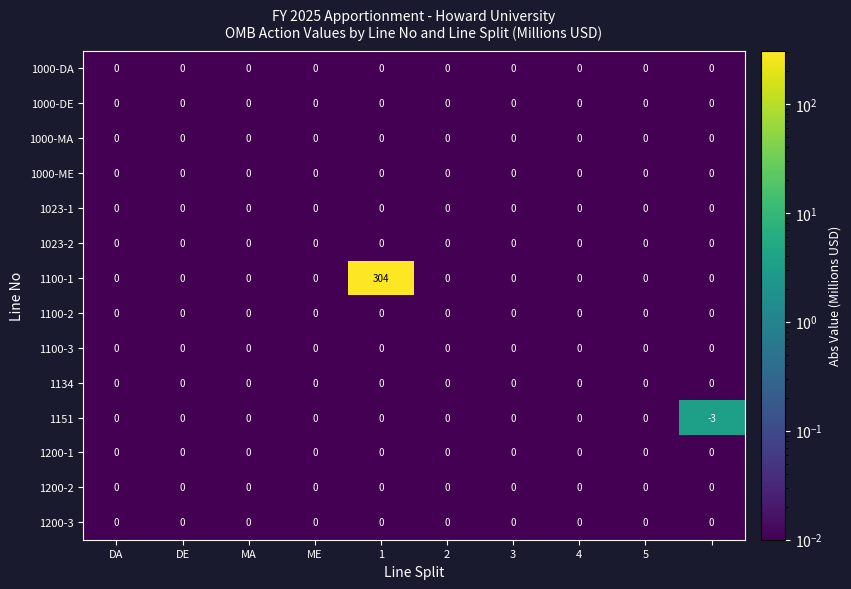

What is the greatest value displayed?

304